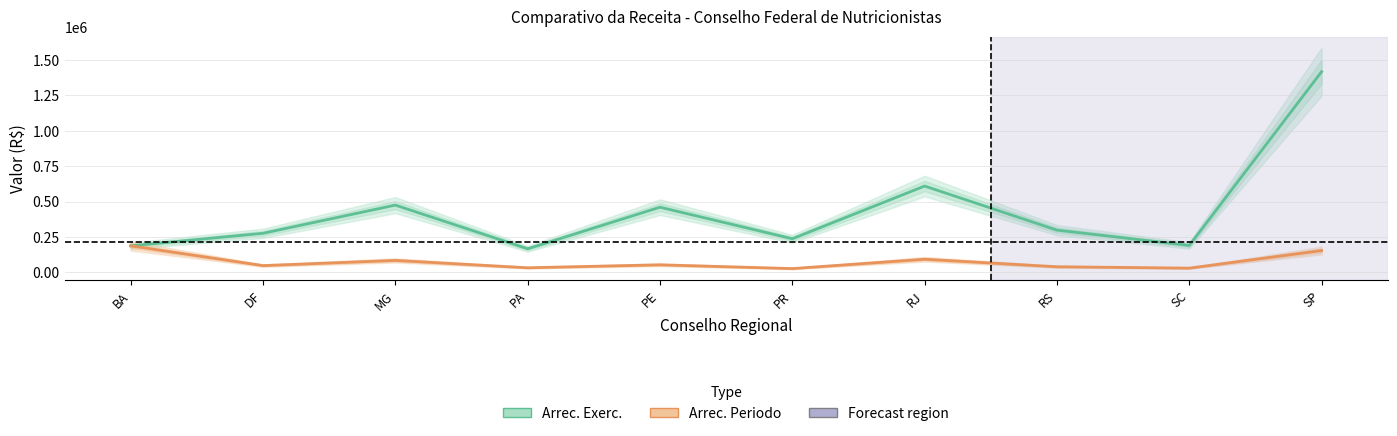

Rank the series at BA from highest to lowest value.

Arrec. Exerc., Arrec. Periodo